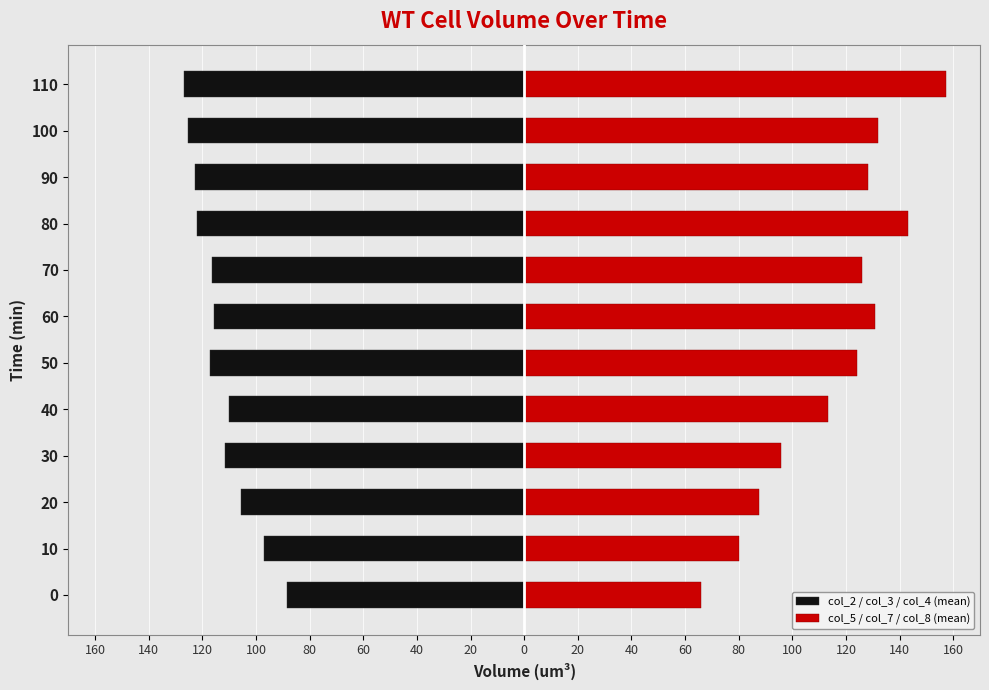

List the series in order of their peak value, highest first.

col_5 / col_7 / col_8 (mean), col_2 / col_3 / col_4 (mean)